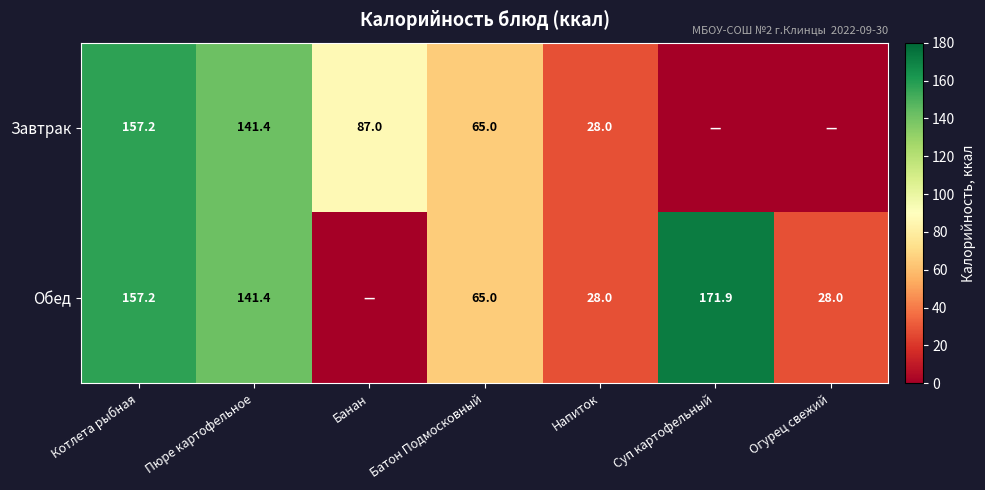

What is the sum of the Обед values at Напиток and Суп картофельный?

199.9